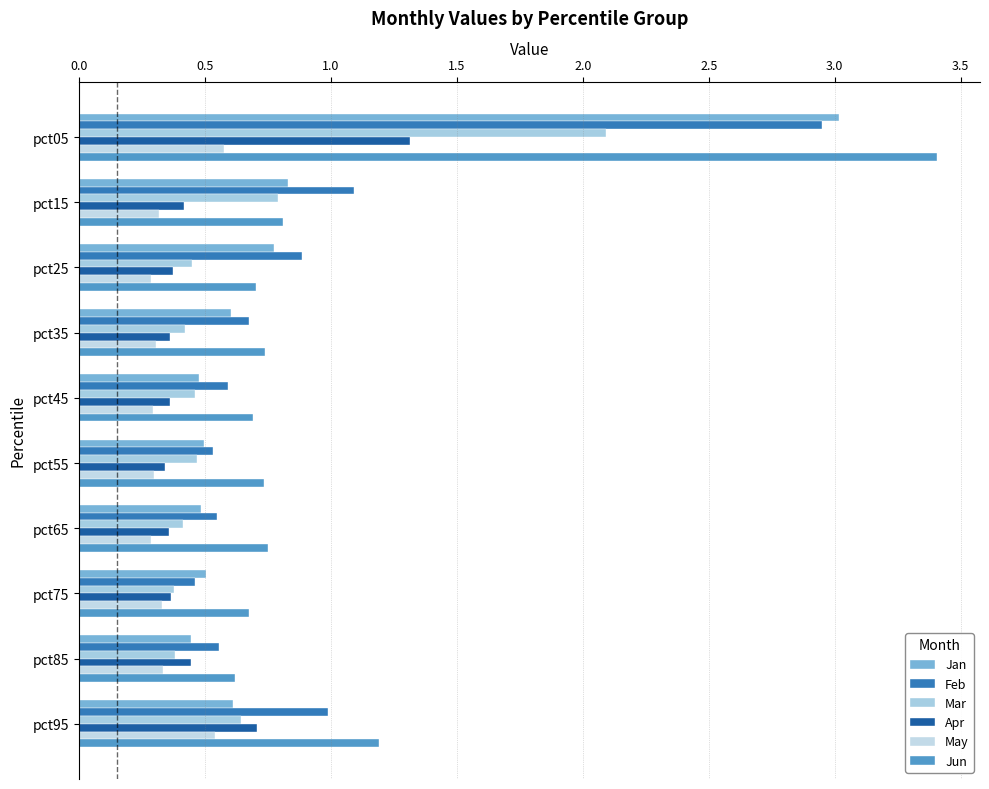

Which series has the widest spread of values?

Jun